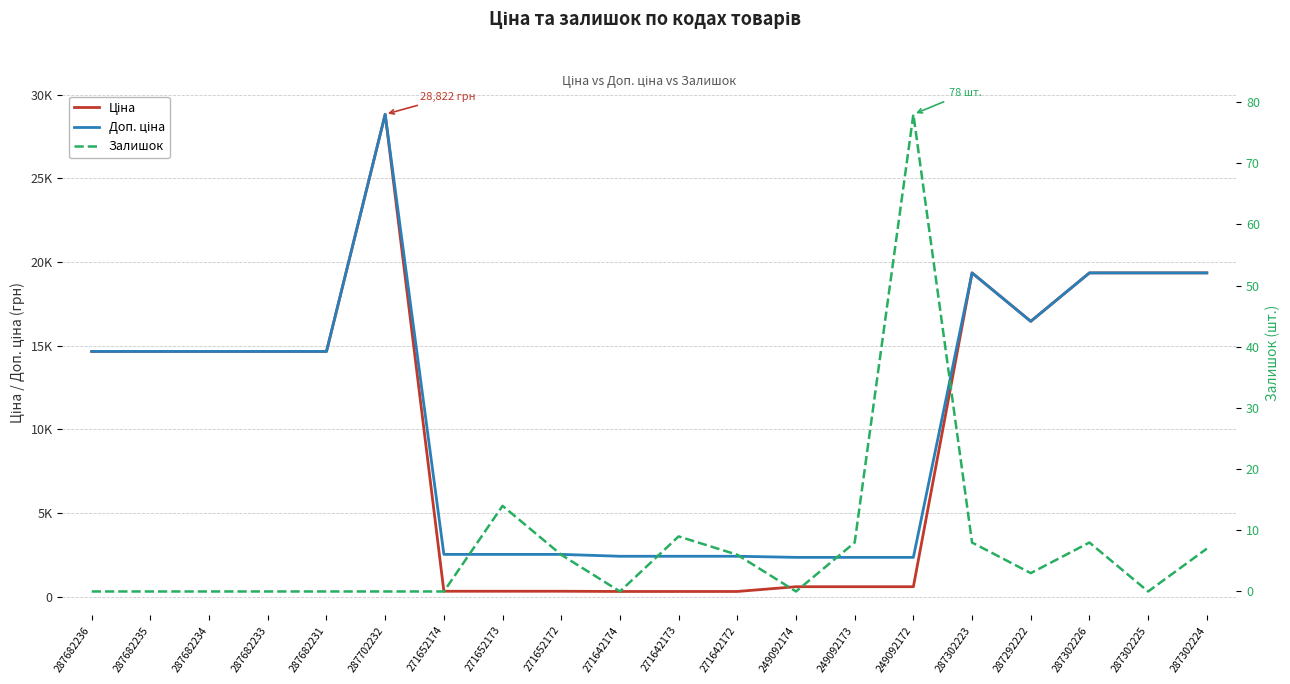

At which label does Ціна first exceed 14649?

287682236